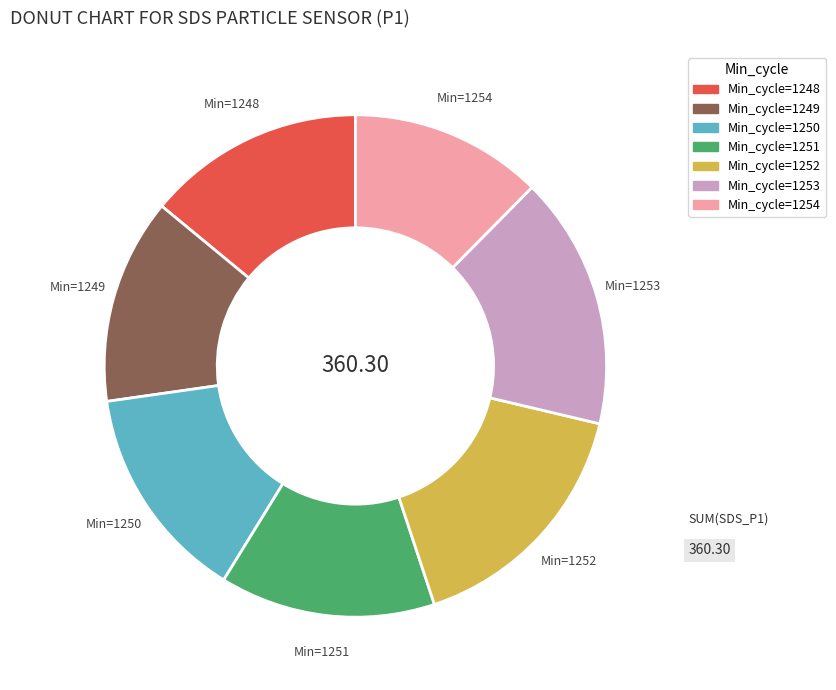

Count the number of slices in the pie.

7